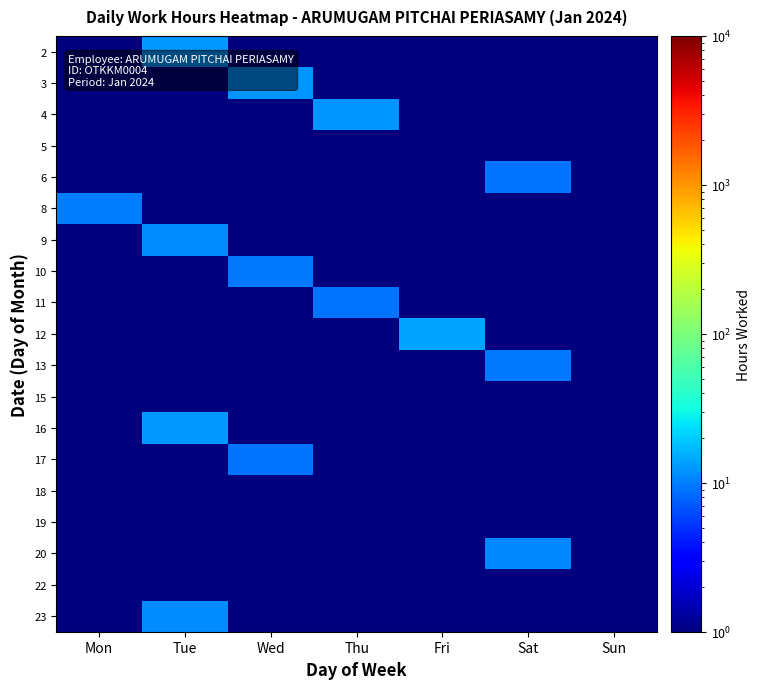

Reading left to right, what are all the values shown in this chart?

2: Mon=0.1	Tue=12.4	Wed=0.1	Thu=0.1	Fri=0.1	Sat=0.1	Sun=0.1
3: Mon=0.1	Tue=0.1	Wed=12.3	Thu=0.1	Fri=0.1	Sat=0.1	Sun=0.1
4: Mon=0.1	Tue=0.1	Wed=0.1	Thu=12.4	Fri=0.1	Sat=0.1	Sun=0.1
5: Mon=0.1	Tue=0.1	Wed=0.1	Thu=0.1	Fri=0.1	Sat=0.1	Sun=0.1
6: Mon=0.1	Tue=0.1	Wed=0.1	Thu=0.1	Fri=0.1	Sat=9.2	Sun=0.1
8: Mon=9.9	Tue=0.1	Wed=0.1	Thu=0.1	Fri=0.1	Sat=0.1	Sun=0.1
9: Mon=0.1	Tue=11.3	Wed=0.1	Thu=0.1	Fri=0.1	Sat=0.1	Sun=0.1
10: Mon=0.1	Tue=0.1	Wed=9.4	Thu=0.1	Fri=0.1	Sat=0.1	Sun=0.1
11: Mon=0.1	Tue=0.1	Wed=0.1	Thu=9.2	Fri=0.1	Sat=0.1	Sun=0.1
12: Mon=0.1	Tue=0.1	Wed=0.1	Thu=0.1	Fri=14.2	Sat=0.1	Sun=0.1
13: Mon=0.1	Tue=0.1	Wed=0.1	Thu=0.1	Fri=0.1	Sat=9.3	Sun=0.1
15: Mon=0.1	Tue=0.1	Wed=0.1	Thu=0.1	Fri=0.1	Sat=0.1	Sun=0.1
16: Mon=0.1	Tue=12.8	Wed=0.1	Thu=0.1	Fri=0.1	Sat=0.1	Sun=0.1
17: Mon=0.1	Tue=0.1	Wed=9.1	Thu=0.1	Fri=0.1	Sat=0.1	Sun=0.1
18: Mon=0.1	Tue=0.1	Wed=0.1	Thu=0.1	Fri=0.1	Sat=0.1	Sun=0.1
19: Mon=0.1	Tue=0.1	Wed=0.1	Thu=0.1	Fri=0.1	Sat=0.1	Sun=0.1
20: Mon=0.1	Tue=0.1	Wed=0.1	Thu=0.1	Fri=0.1	Sat=11.1	Sun=0.1
22: Mon=0.1	Tue=0.1	Wed=0.1	Thu=0.1	Fri=0.1	Sat=0.1	Sun=0.1
23: Mon=0.1	Tue=11.4	Wed=0.1	Thu=0.1	Fri=0.1	Sat=0.1	Sun=0.1